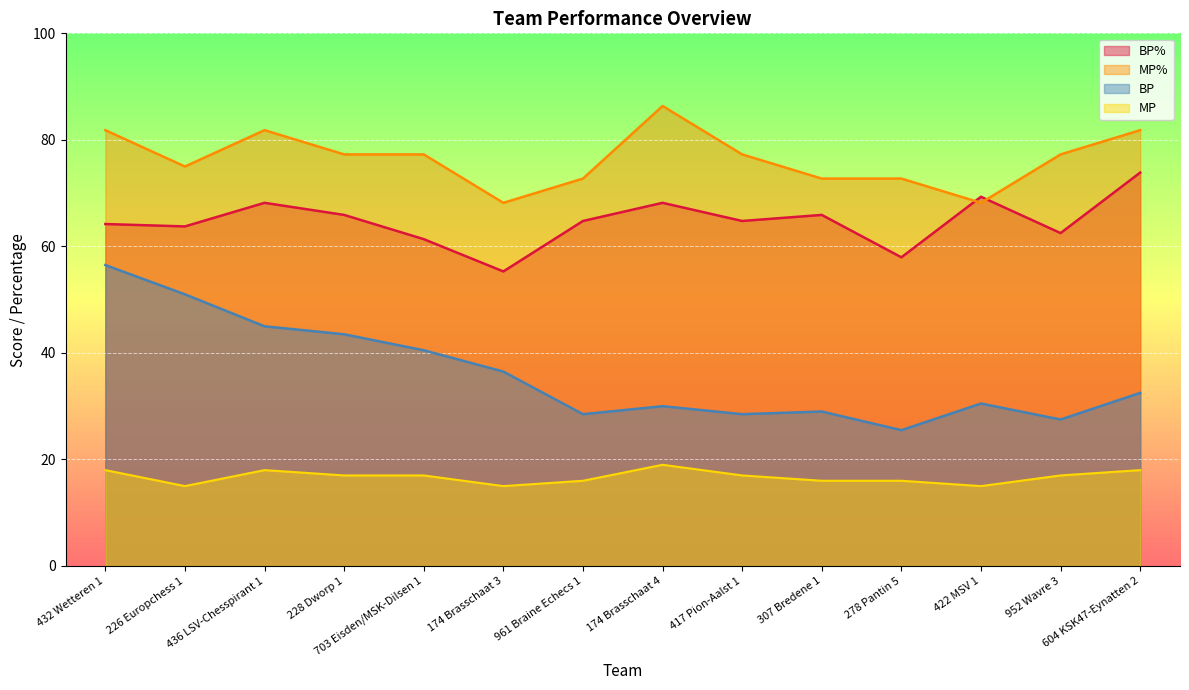

Which category has the lowest value across all series?

226 Europchess 1